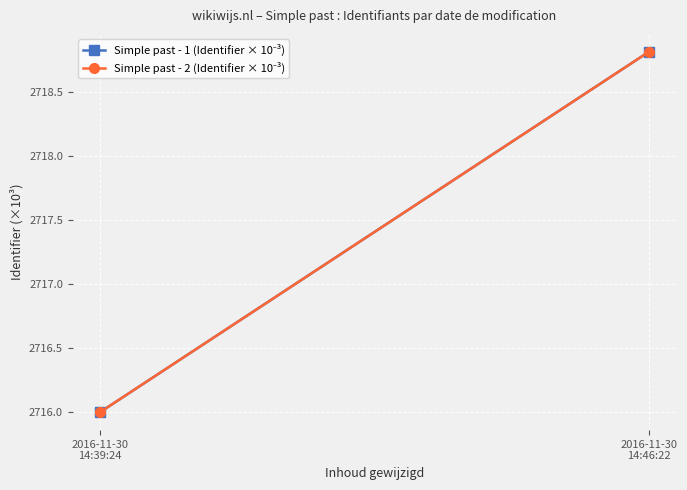

Reading left to right, transcribe all the data shown in this chart.

Simple past - 1 (Identifier × 10⁻³): 2016-11-30
14:39:24=2716.0	2016-11-30
14:46:22=2718.8
Simple past - 2 (Identifier × 10⁻³): 2016-11-30
14:39:24=2716.0	2016-11-30
14:46:22=2718.8